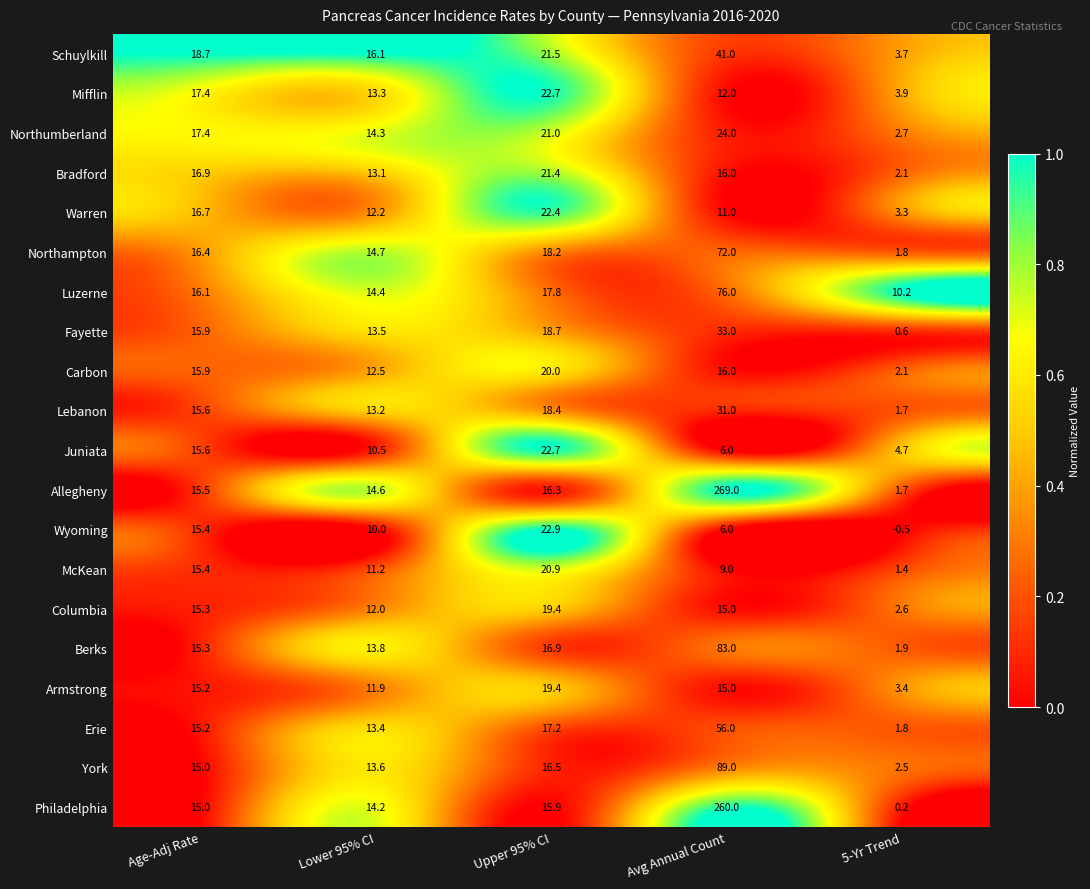

Is it true that Armstrong equals 23.4 at Age-Adj Rate?

False